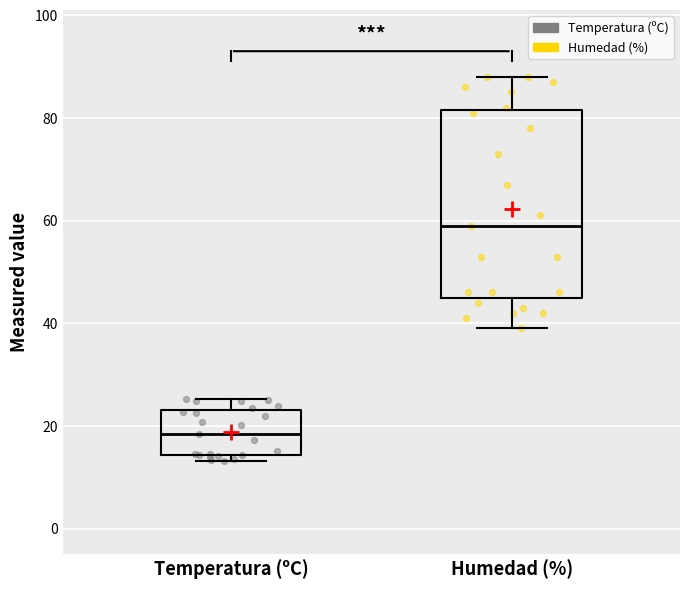

Reading left to right, read every box against the y-axis: the position of its median line, the range the box covers, and the ends of its whiskers. The values are not printed on the chart, so give them approximately, as read against the axis.

Temperatura (ºC): median 18, box 14 to 24, whiskers 14 (just below the box's lower edge) to 26
Humedad (%): median 60, box 46 to 82, whiskers 40 to 88